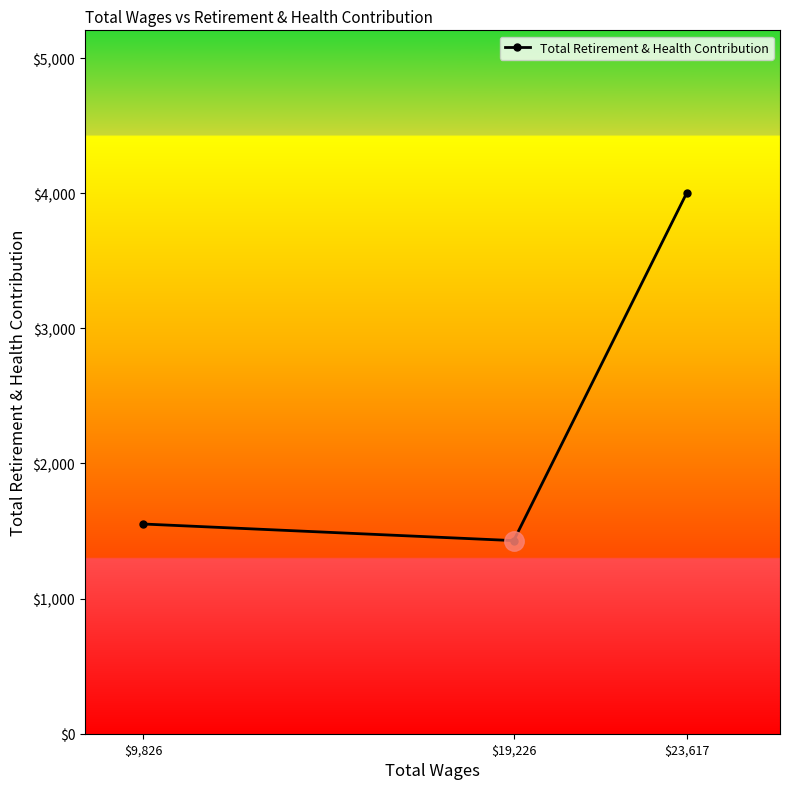

Reading left to right, extract all data points from this chart.

1552	1429	4004